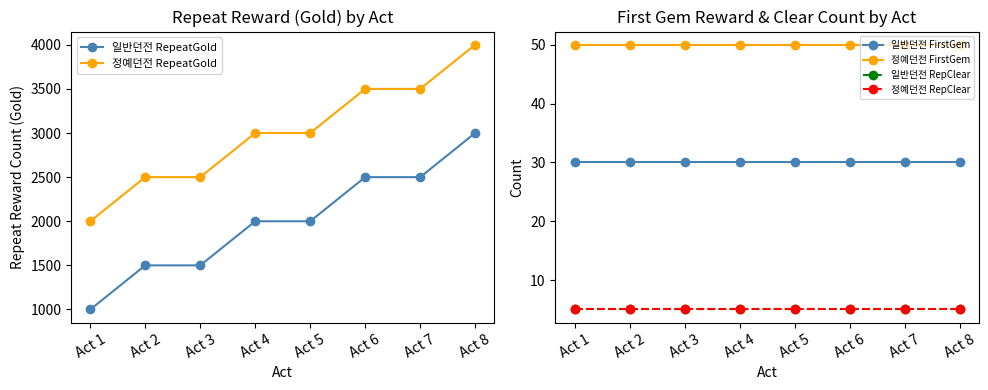

Which category has the lowest value in the 일반던전 FirstGem series?

Act 1